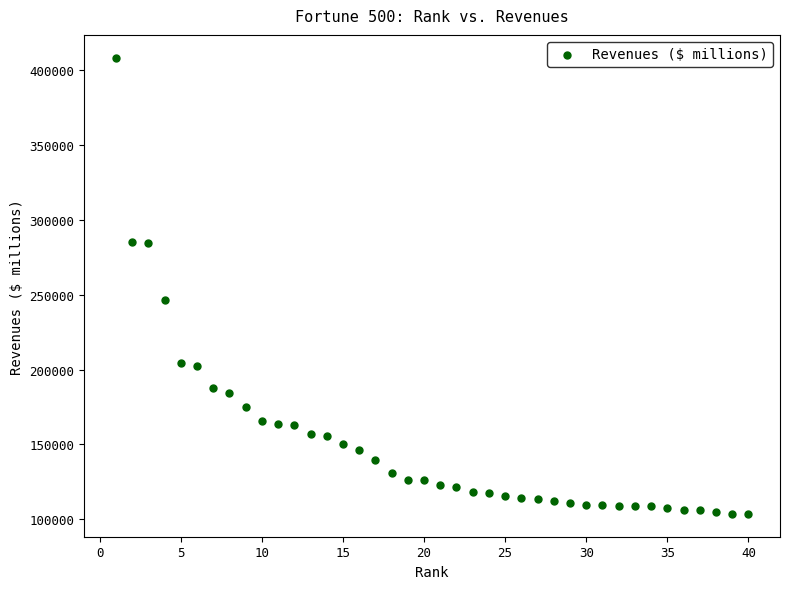

What Y value in the scatter plot is closest to 255909?

246138